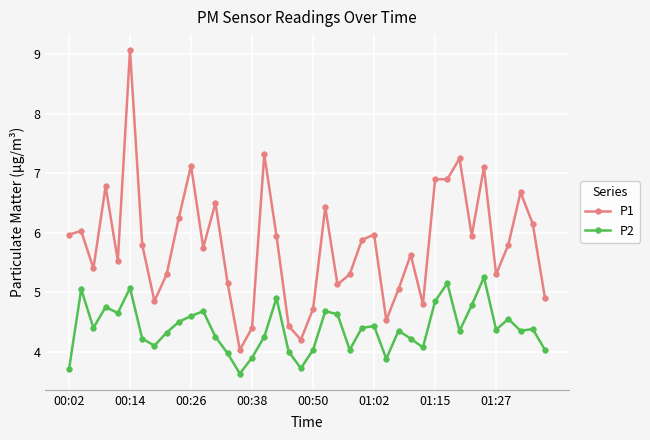

Rank the series by their maximum value, from highest to lowest.

P1, P2